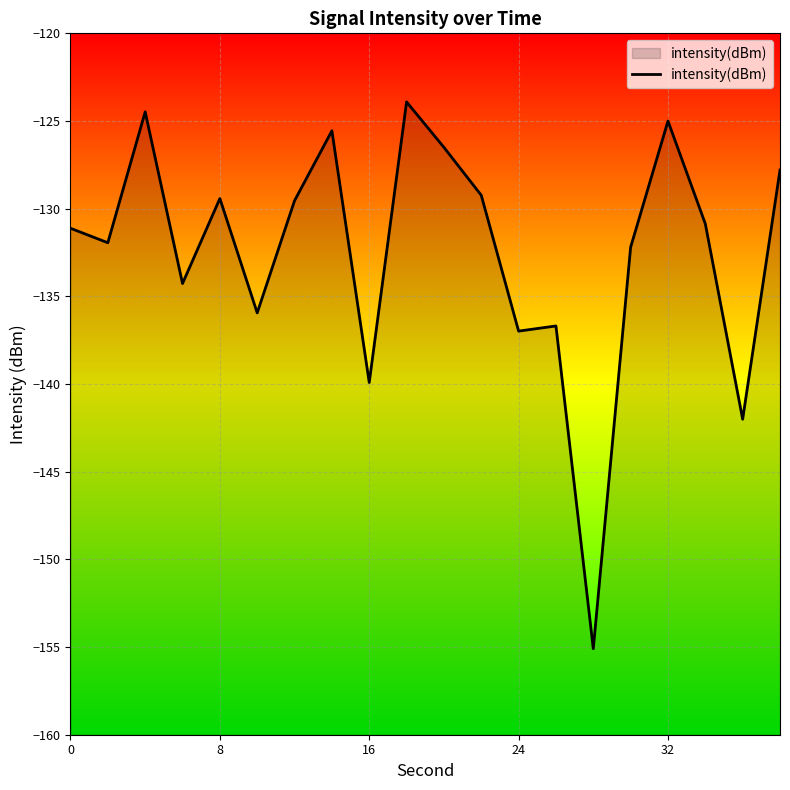

What is the smallest value displayed?

-155.1